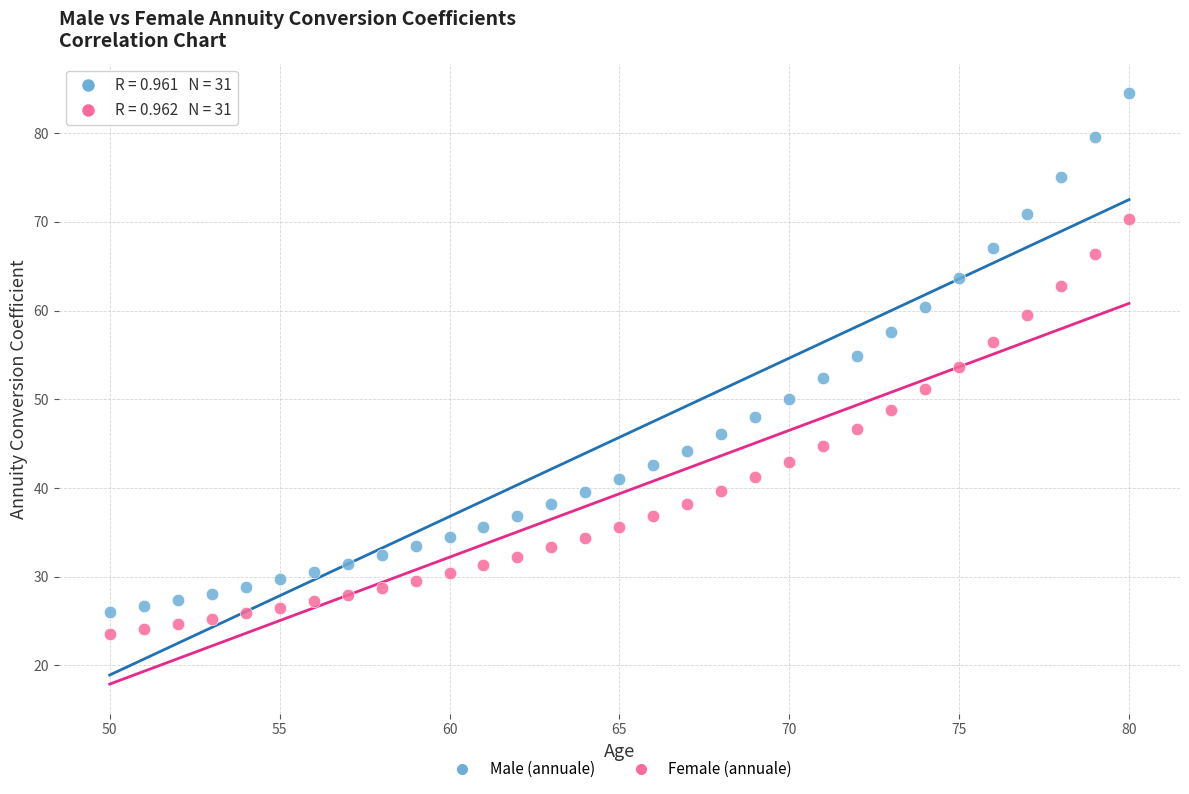

Which series has the widest spread of Y values?

Male (annuale)